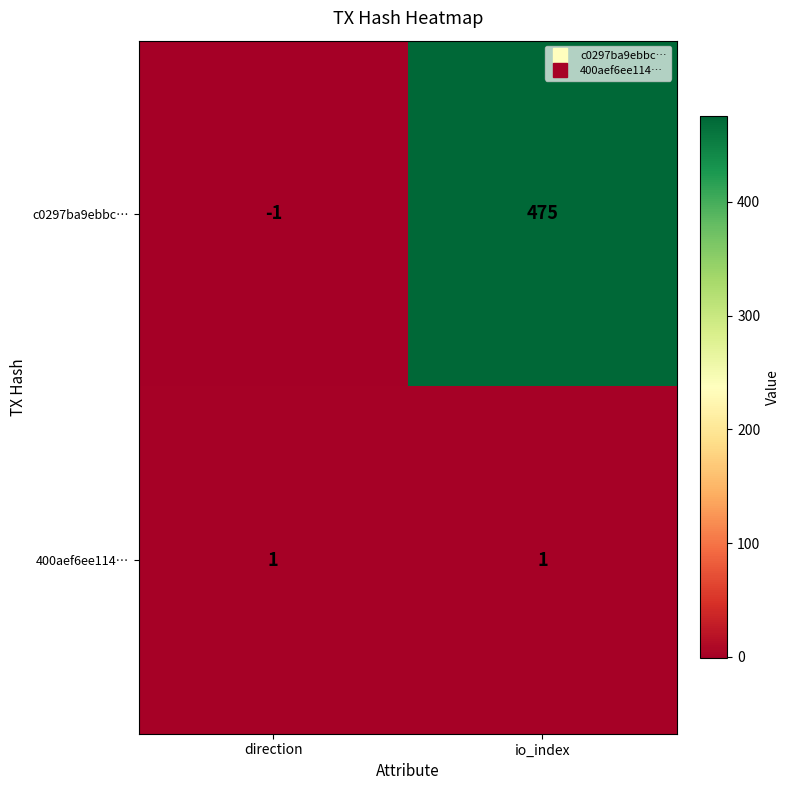

Rank the series at direction from lowest to highest value.

c0297ba9ebbc…, 400aef6ee114…